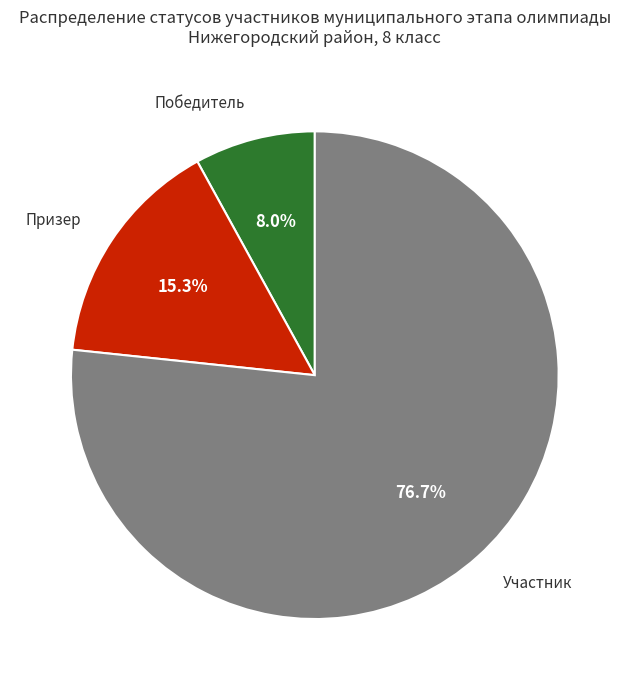

To the nearest percent, what is the average slice percentage?

33%